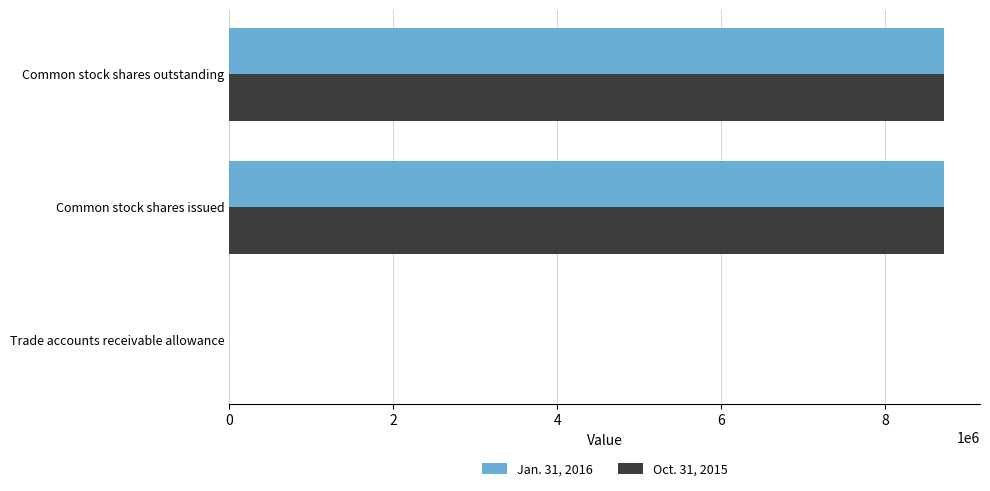

True or false: Jan. 31, 2016 has a value of 14701787 at Common stock shares issued.

False